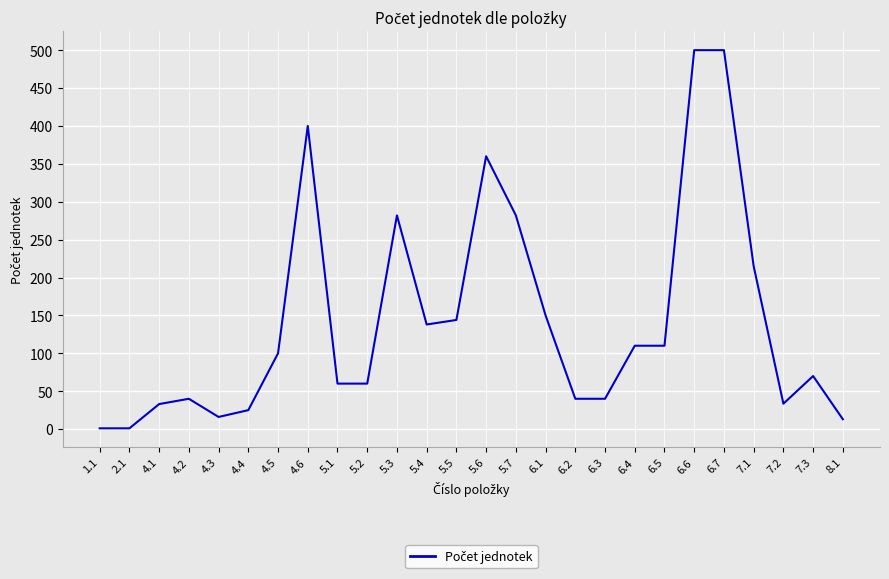

Does the chart have visible grid lines?

Yes